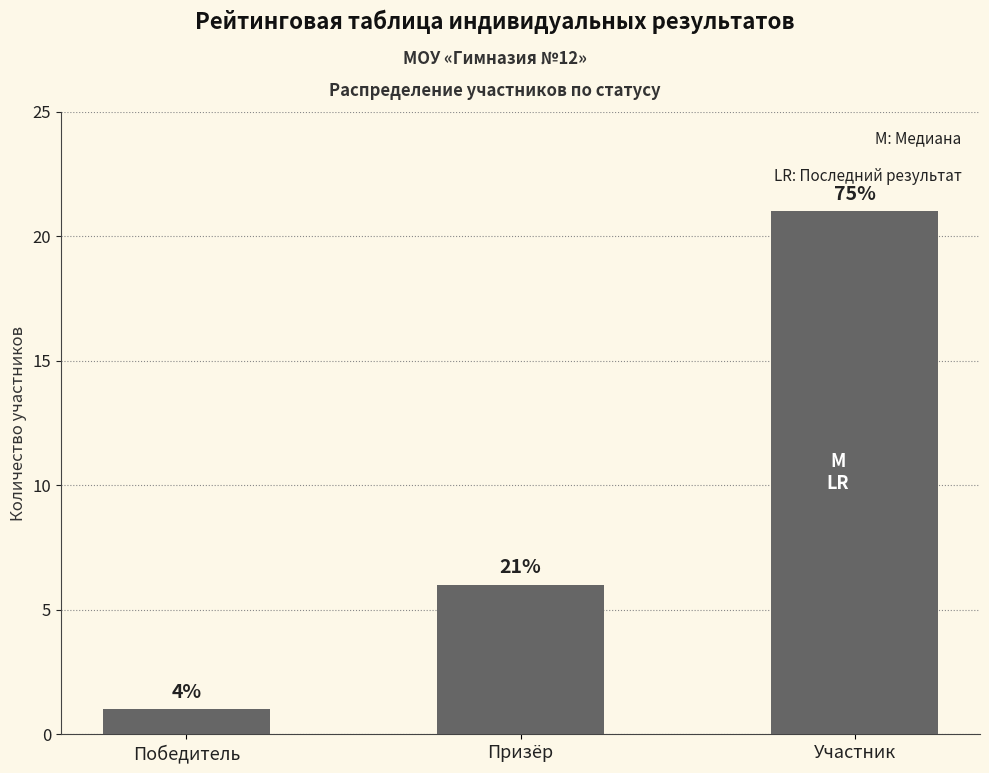

Does the chart contain any negative values?

No